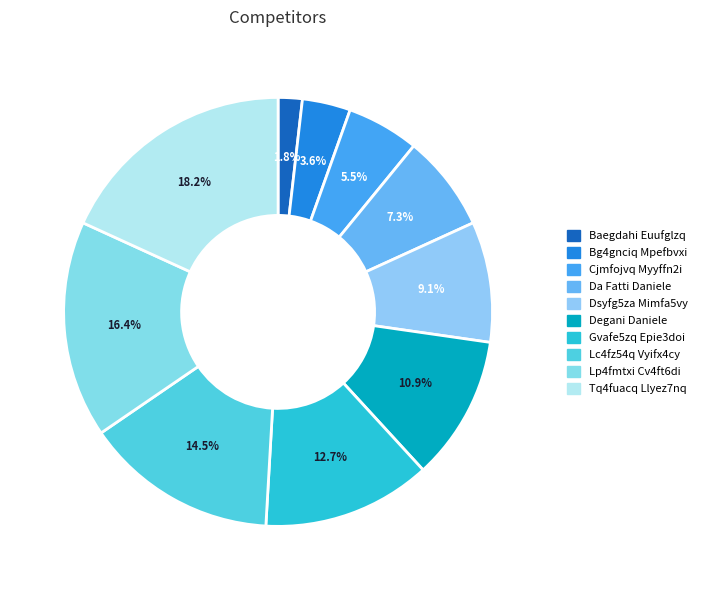

Between Degani Daniele and Bg4gnciq Mpefbvxi, which is larger?

Degani Daniele